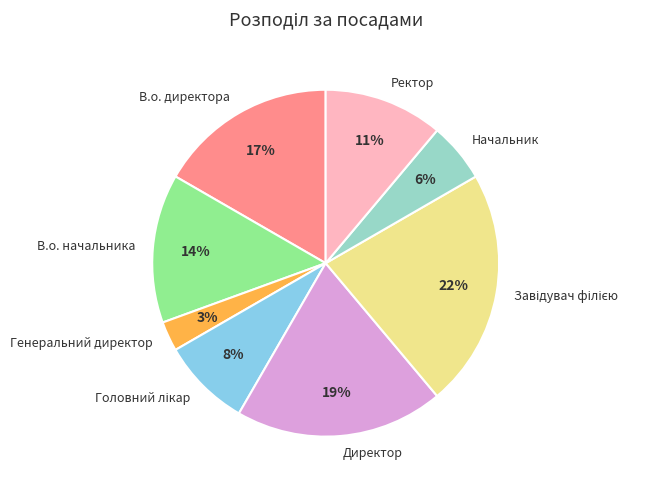

Count the number of slices in the pie.

8